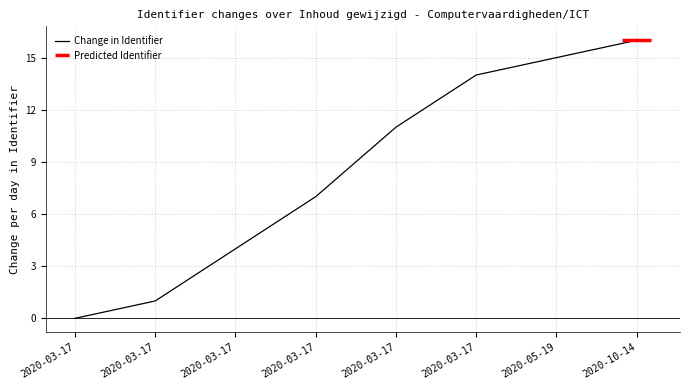

At which label does the data first exceed 11?

2020-03-17